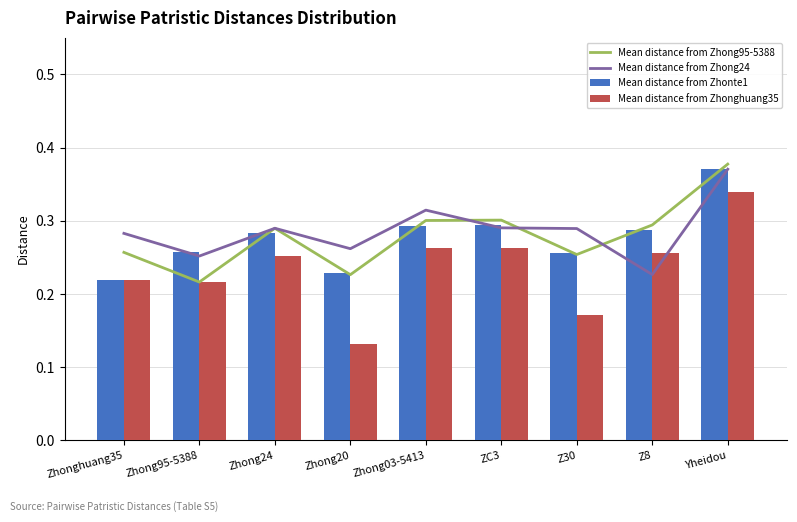

Which series has the largest total across all categories?

Mean distance from Zhong24